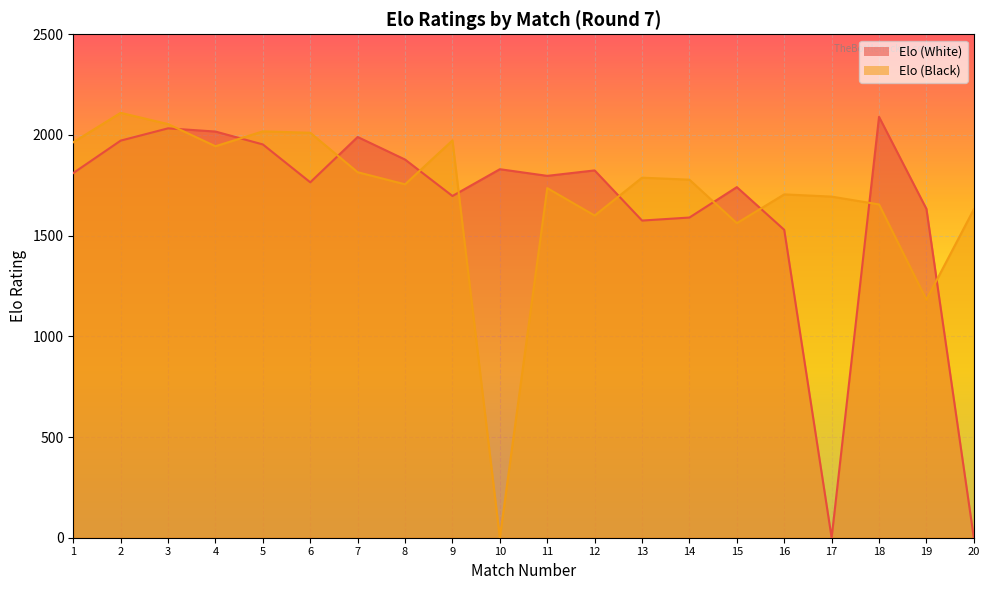

Where is Elo (White) nearest to the value 1045?

16